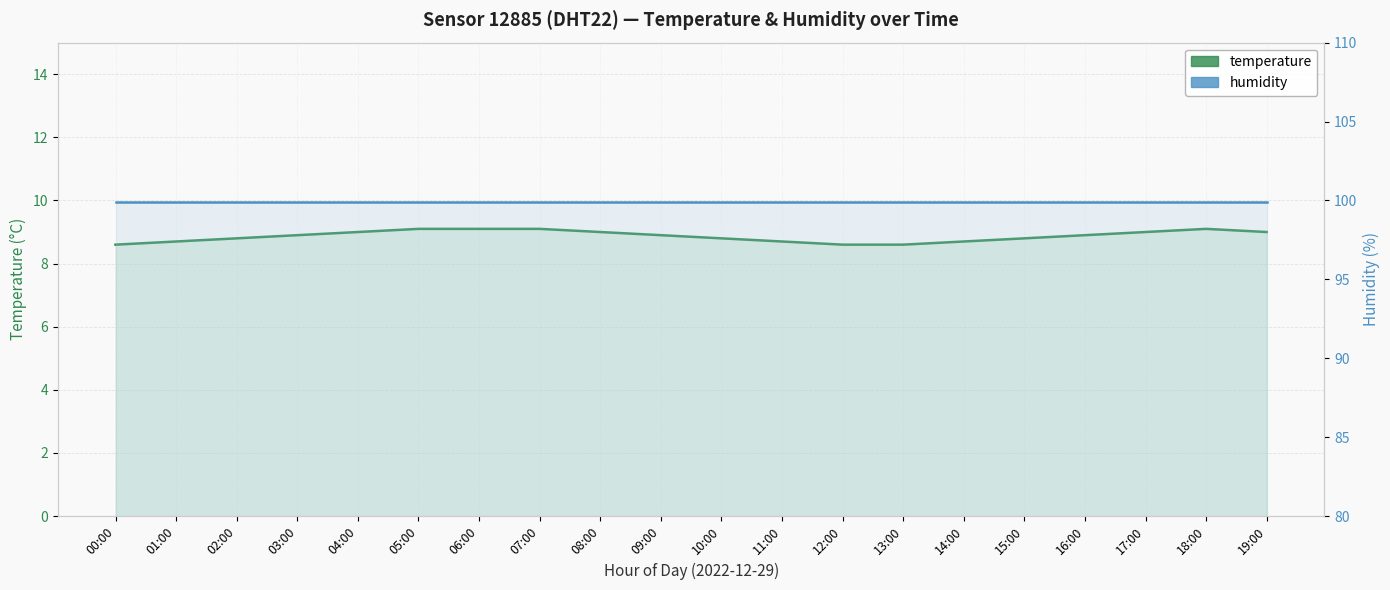

Is it true that humidity equals 99.9 at 02:00?

True